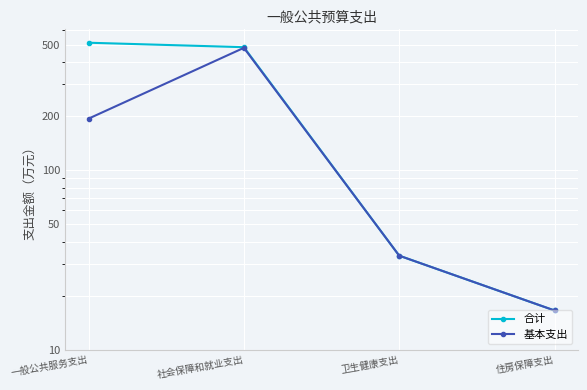

True or false: 合计 has more than 1 interior local peaks.

False